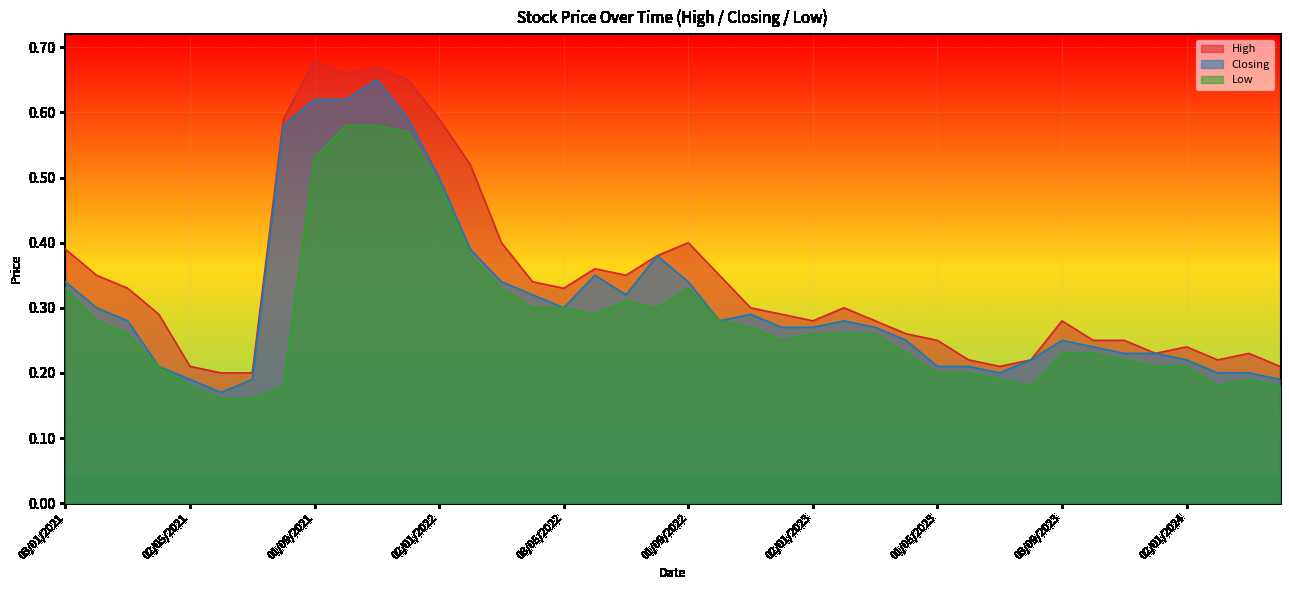

List the series in order of their peak value, lowest first.

Low, Closing, High